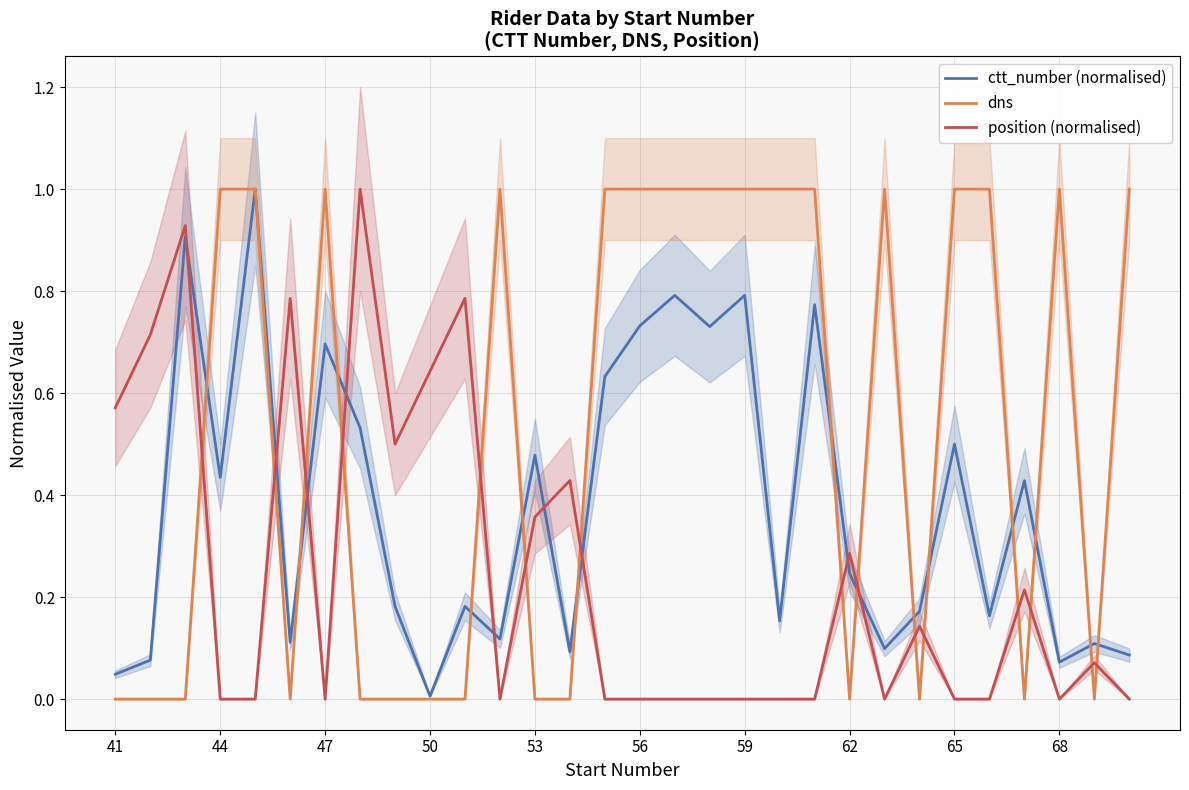

Reading right to left, what are all the values shown in this chart?

ctt_number (normalised): 0.1	0.1	0.1	0.4	0.2	0.5	0.2	0.1	0.2	0.8	0.2	0.8	0.7	0.8	0.7	0.6	0.1	0.5	0.1	0.2	0.0	0.2	0.5	0.7	0.1	1.0	0.4	0.9	0.1	0.0
dns: 1.0	0.0	1.0	0.0	1.0	1.0	0.0	1.0	0.0	1.0	1.0	1.0	1.0	1.0	1.0	1.0	0.0	0.0	1.0	0.0	0.0	0.0	0.0	1.0	0.0	1.0	1.0	0.0	0.0	0.0
position (normalised): 0.0	0.1	0.0	0.2	0.0	0.0	0.1	0.0	0.3	0.0	0.0	0.0	0.0	0.0	0.0	0.0	0.4	0.4	0.0	0.8	0.6	0.5	1.0	0.0	0.8	0.0	0.0	0.9	0.7	0.6